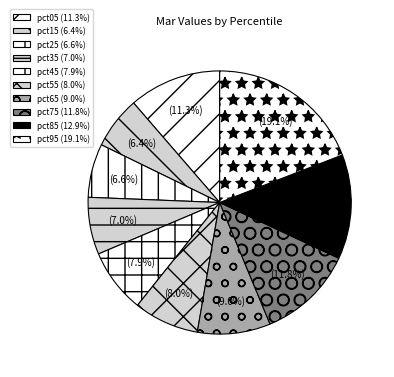

How many segments does this pie chart have?

10